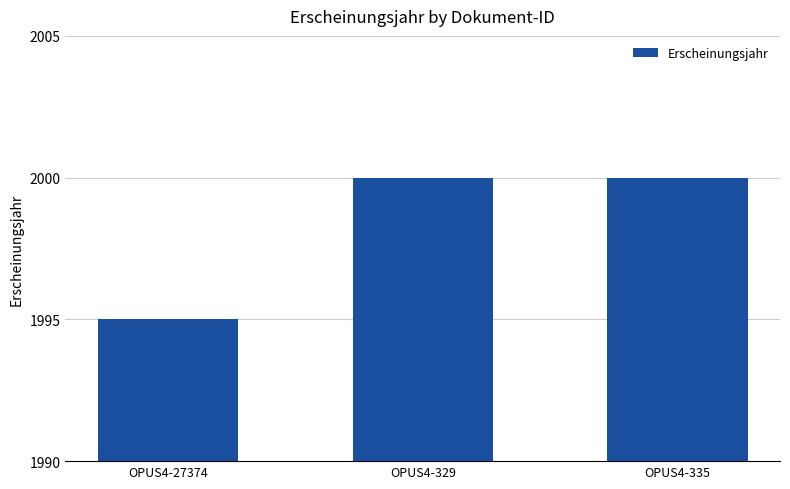

Which has a higher value, OPUS4-27374 or OPUS4-329?

OPUS4-329